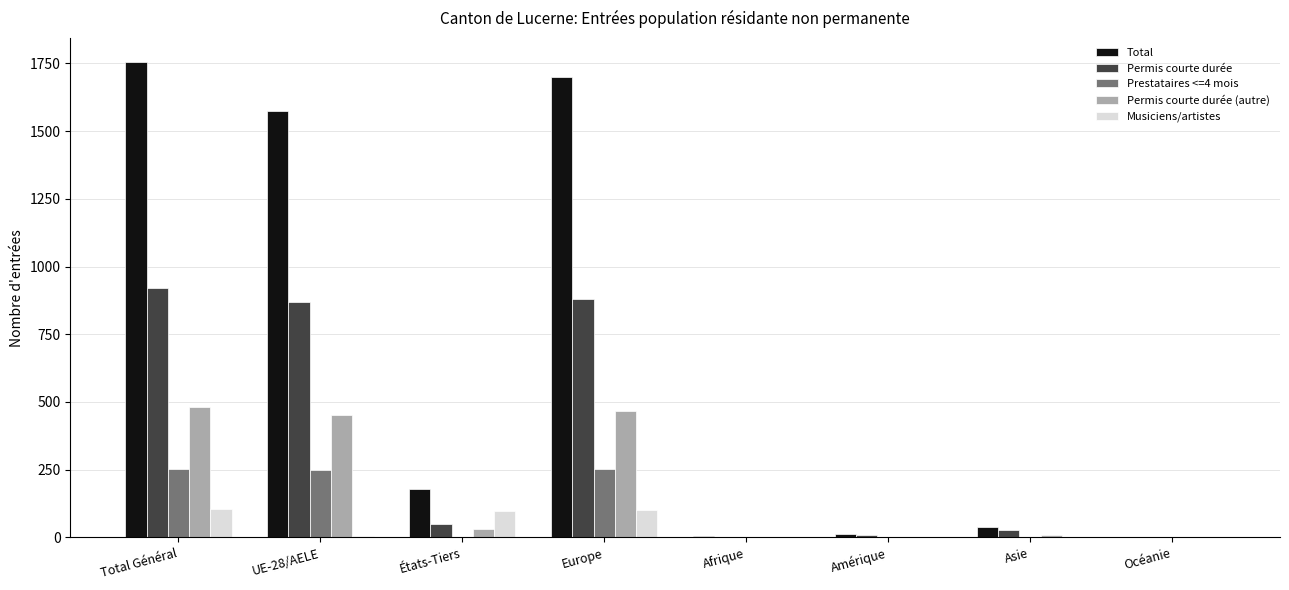

True or false: Permis courte durée has a value of 920 at Total Général.

True